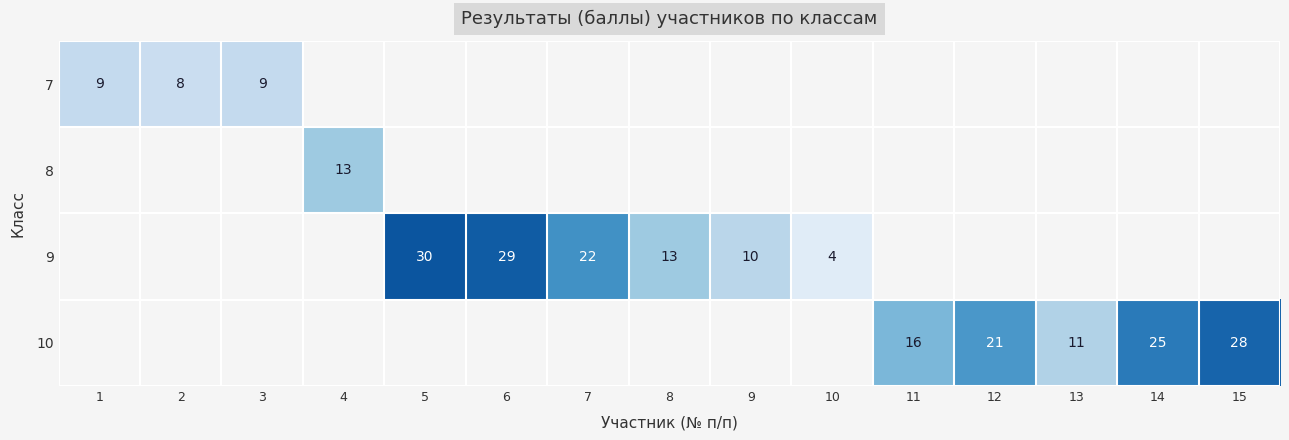

How many series are shown in this chart?

4